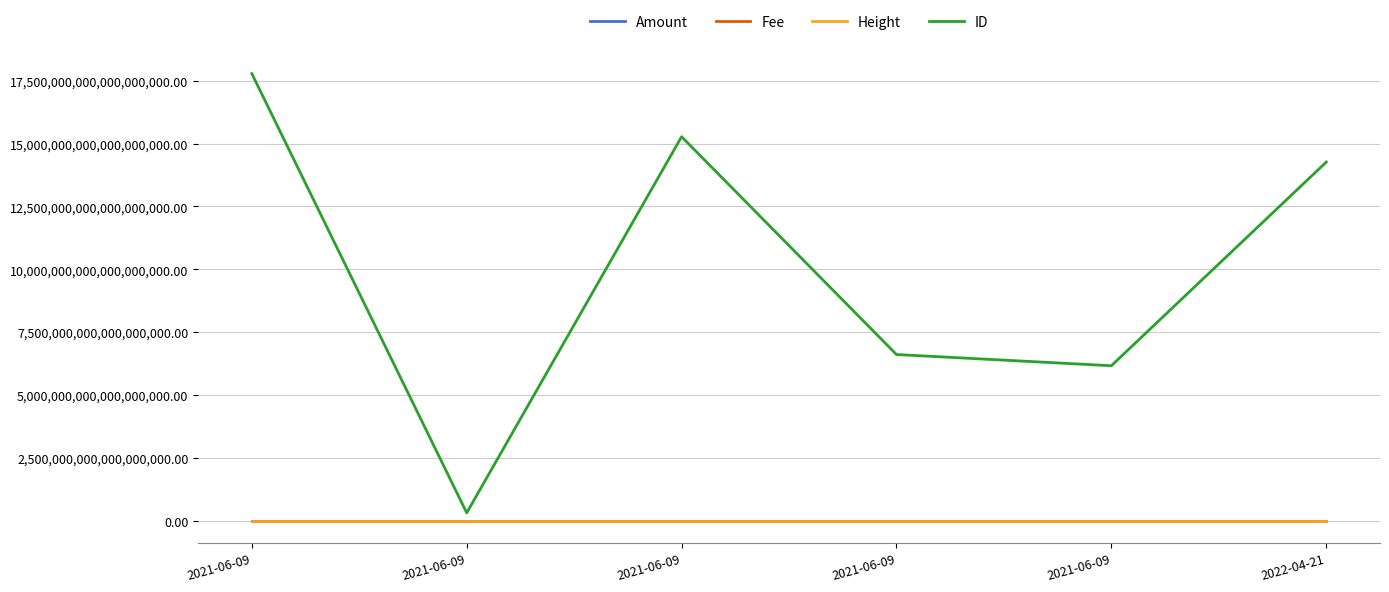

Rank the series by their maximum value, from highest to lowest.

ID, Height, Amount, Fee